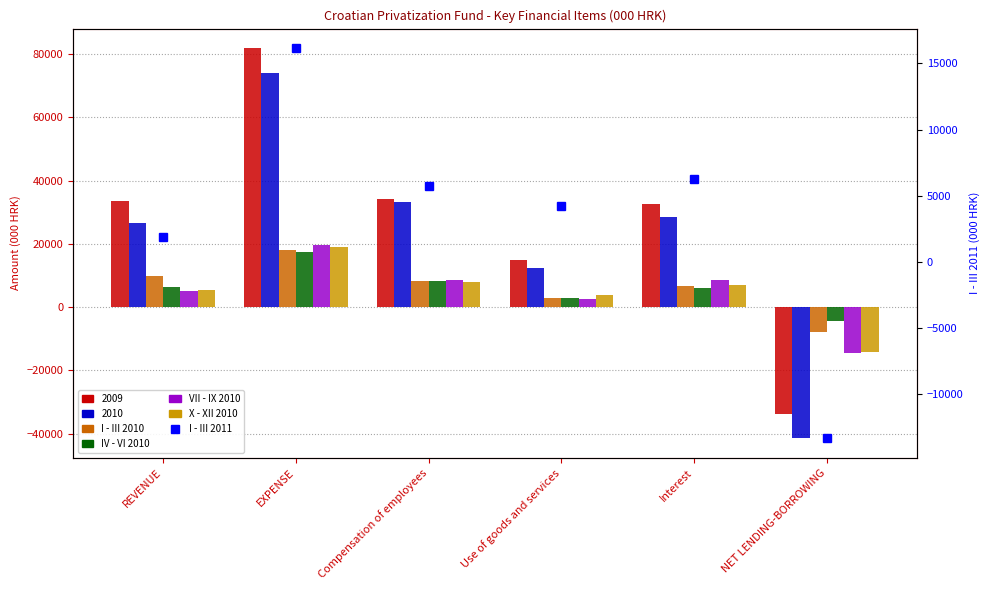

The value of VII - IX 2010 at EXPENSE is 19638. True or false?

True